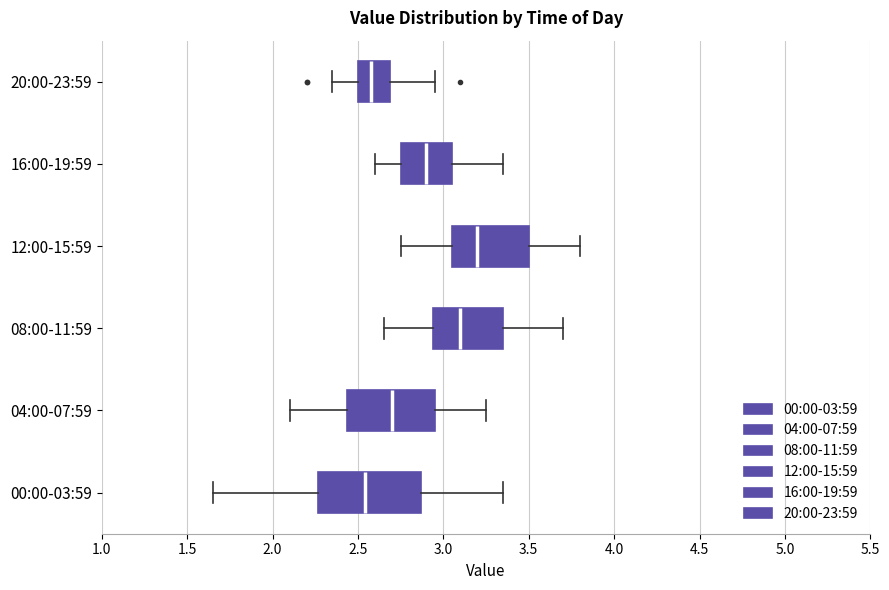

Which box is the widest, from its left edge to its right edge?

00:00-03:59